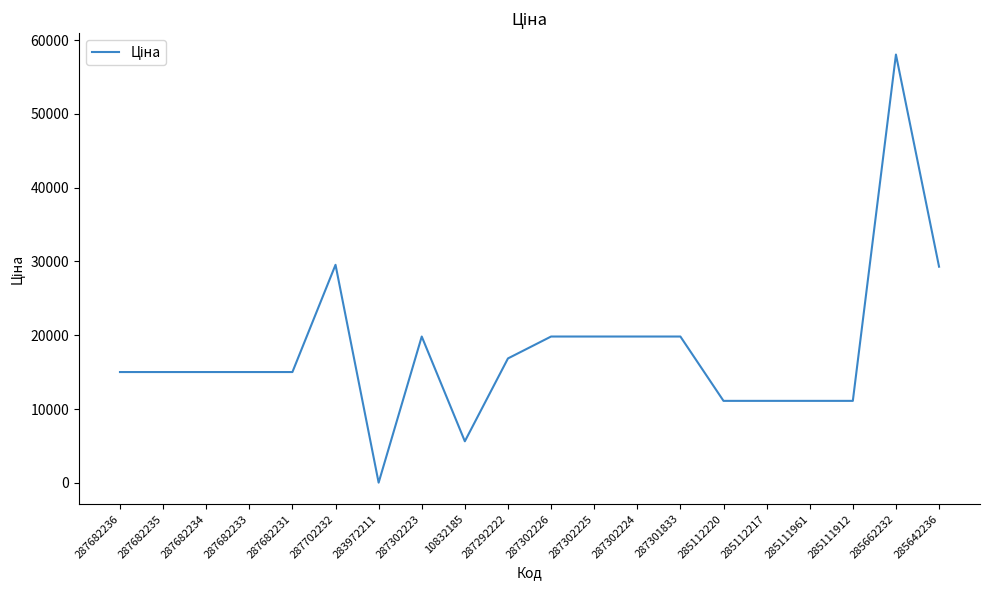

What is the change in value from 287682231 to 287302225?

+4811.9